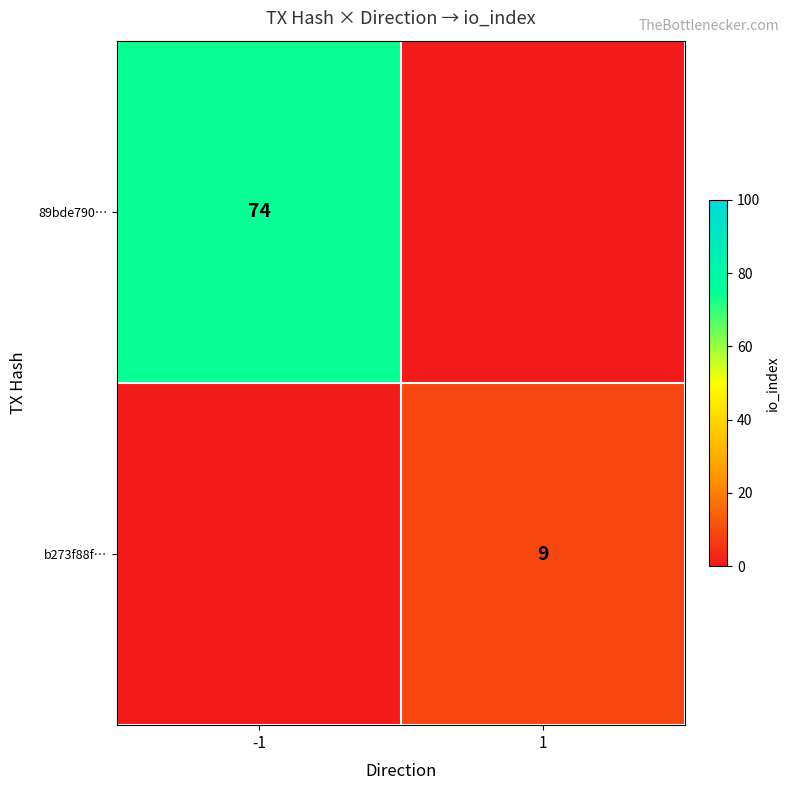

Is it true that 89bde790… equals 103 at -1?

False